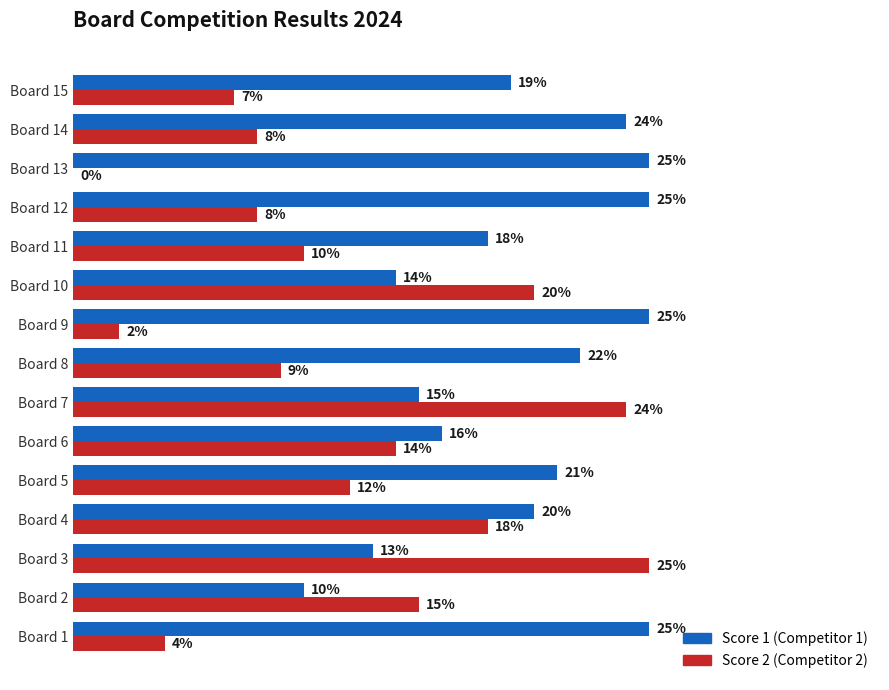

At which category is the sum across all series the highest?

Board 7